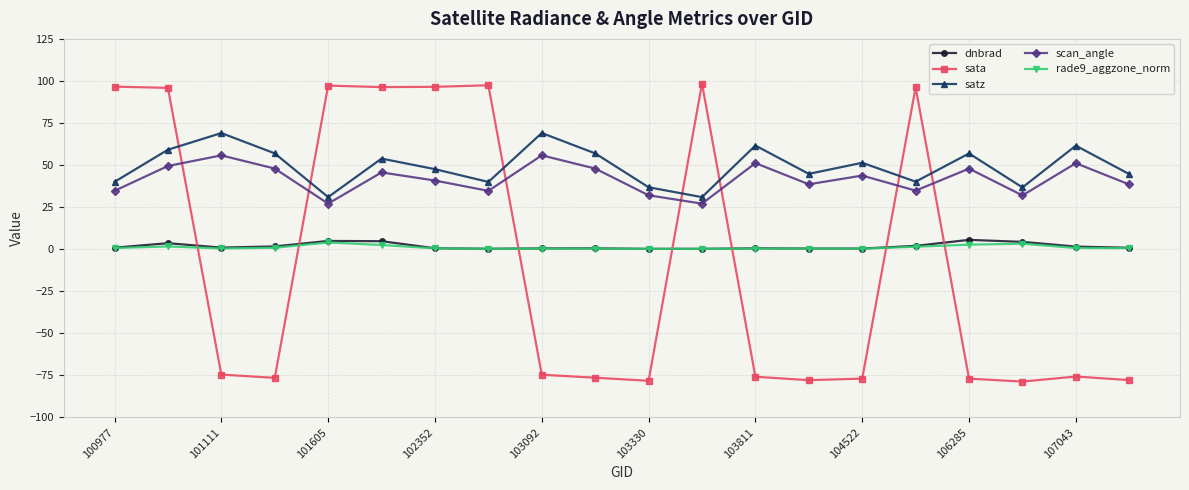

What is the smallest value displayed?

-78.7